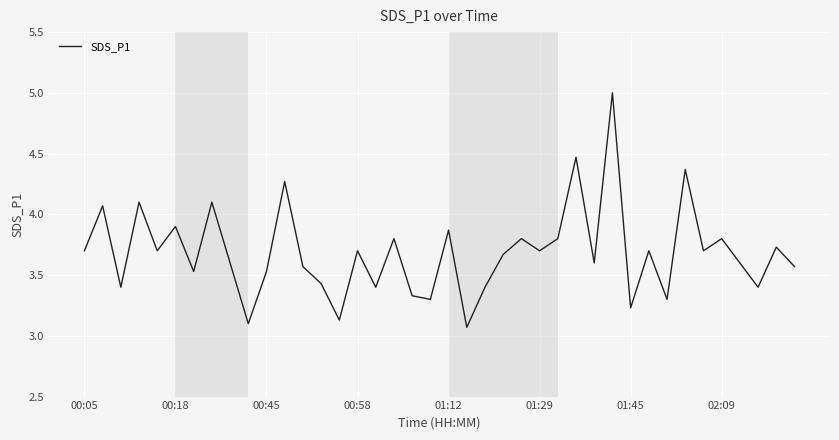

What is the difference between the maximum and minimum values?

1.9